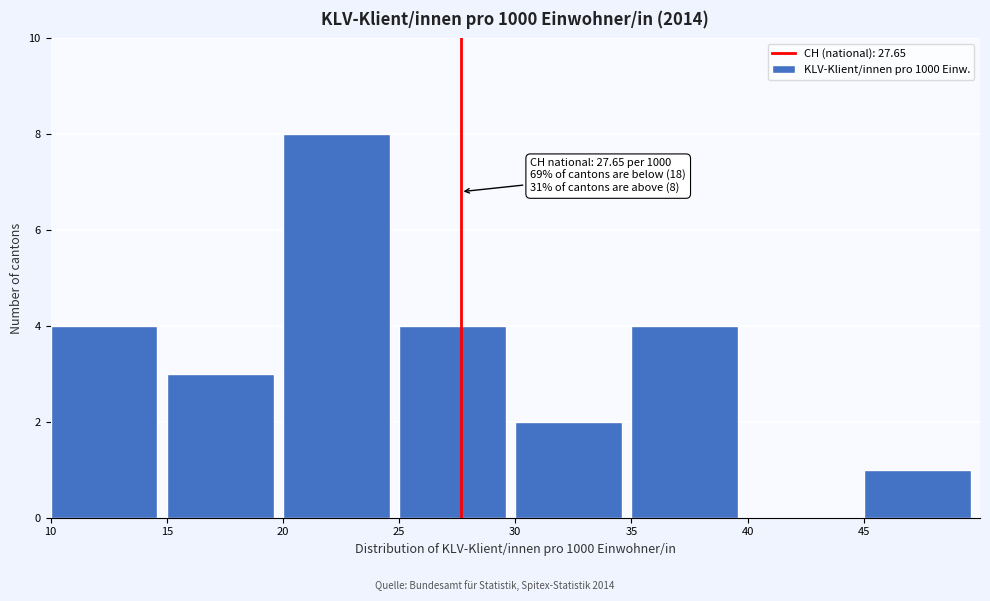

Over which range of the x-axis is the bar tallest?

20 to 25